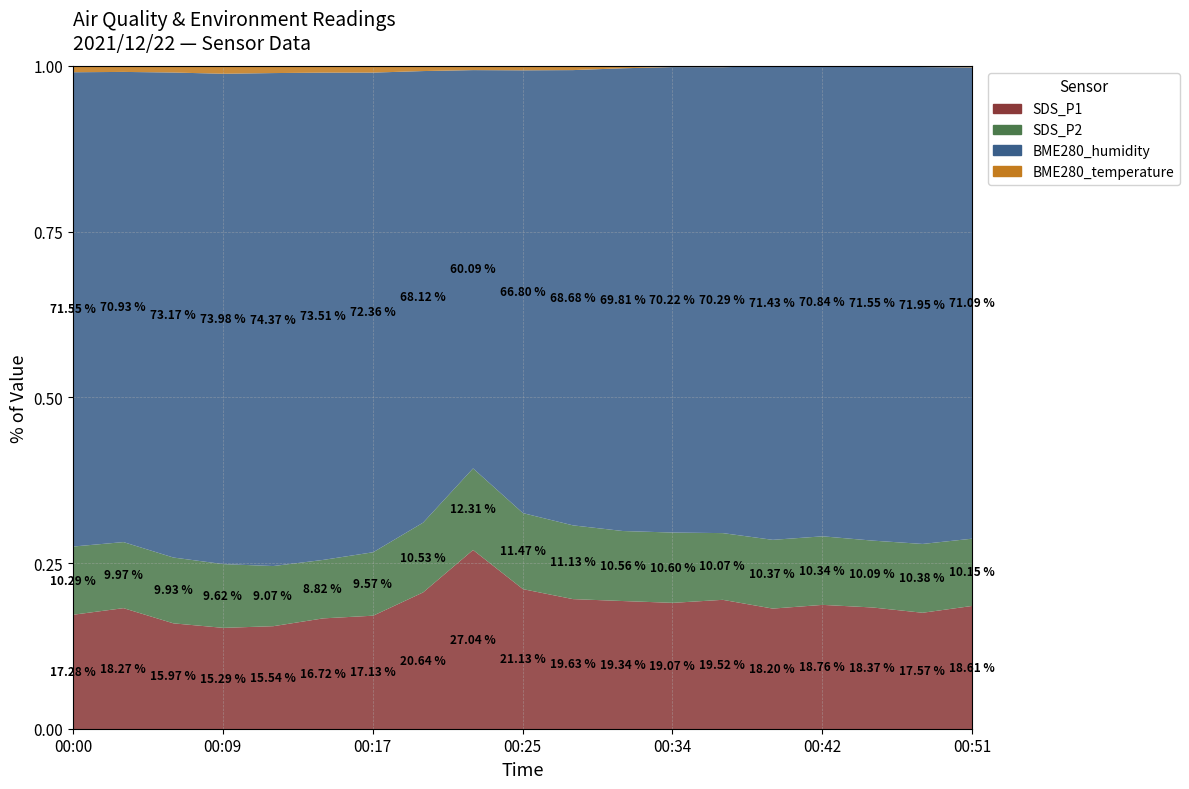

List the series in order of their peak value, lowest first.

BME280_temperature, SDS_P2, SDS_P1, BME280_humidity